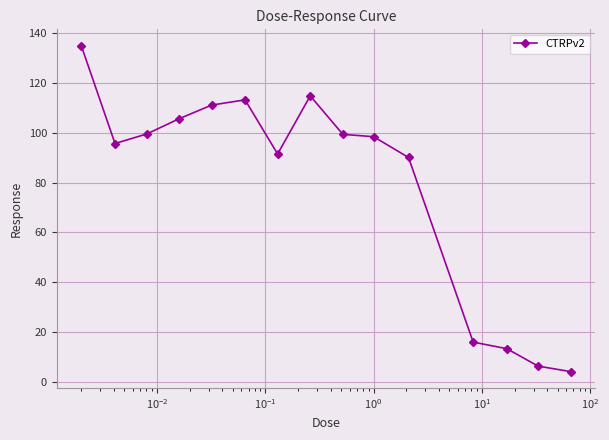

What is the sum of all values?

1194.5